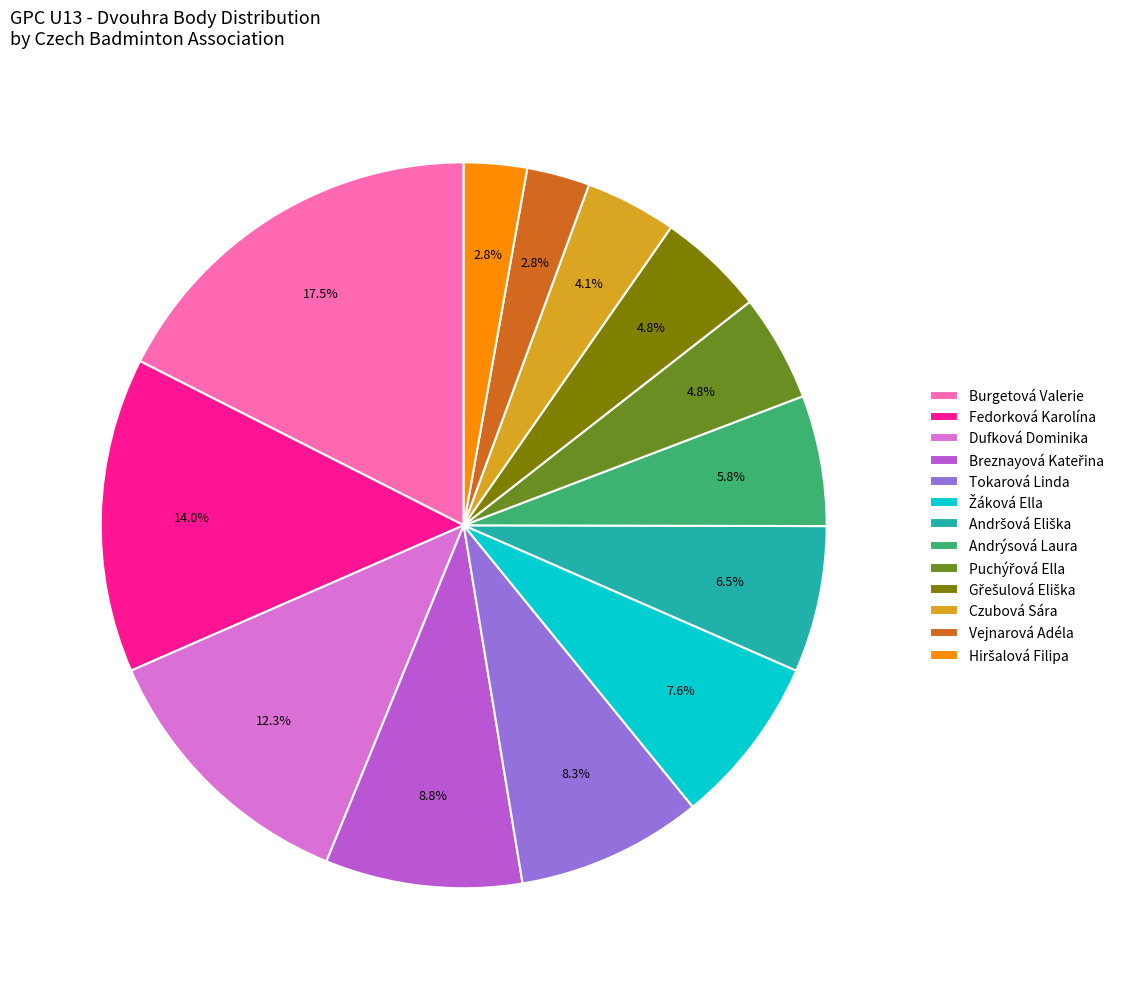

Which category has the biggest portion of the pie?

Burgetová Valerie